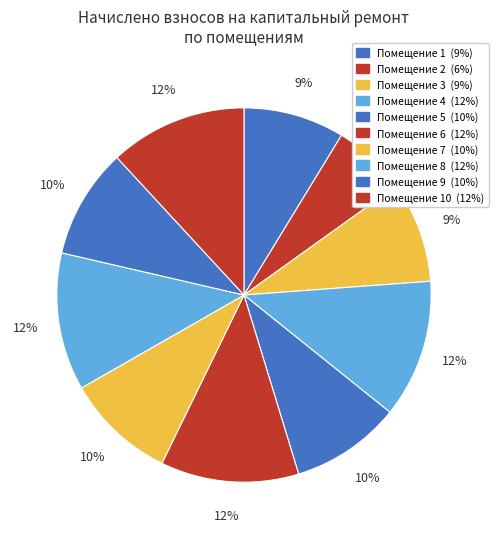

Count the number of slices in the pie.

10